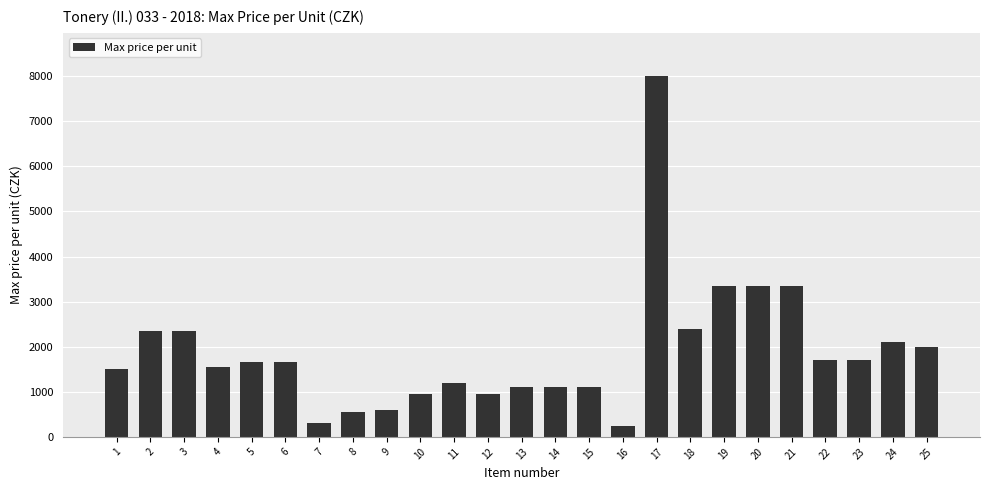

True or false: the data shows 2000 at 25.

True